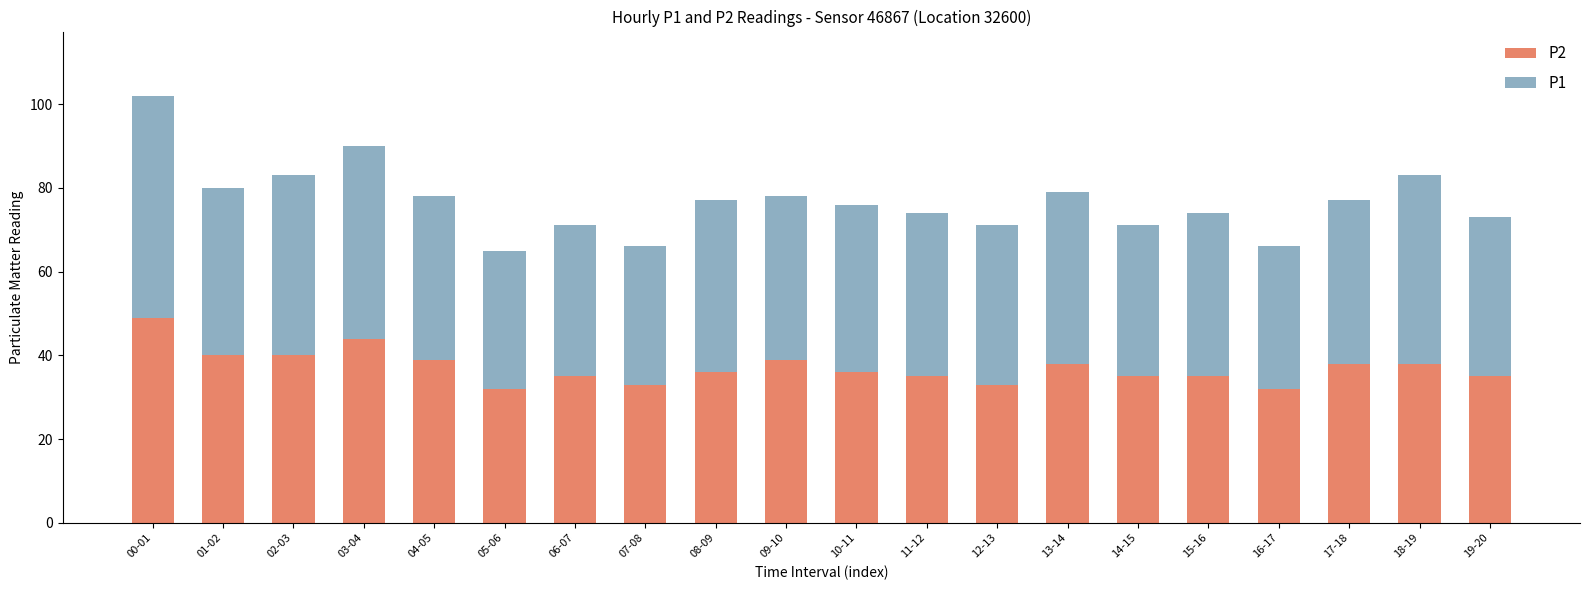

True or false: P2 has a value of 35 at 14-15.

True